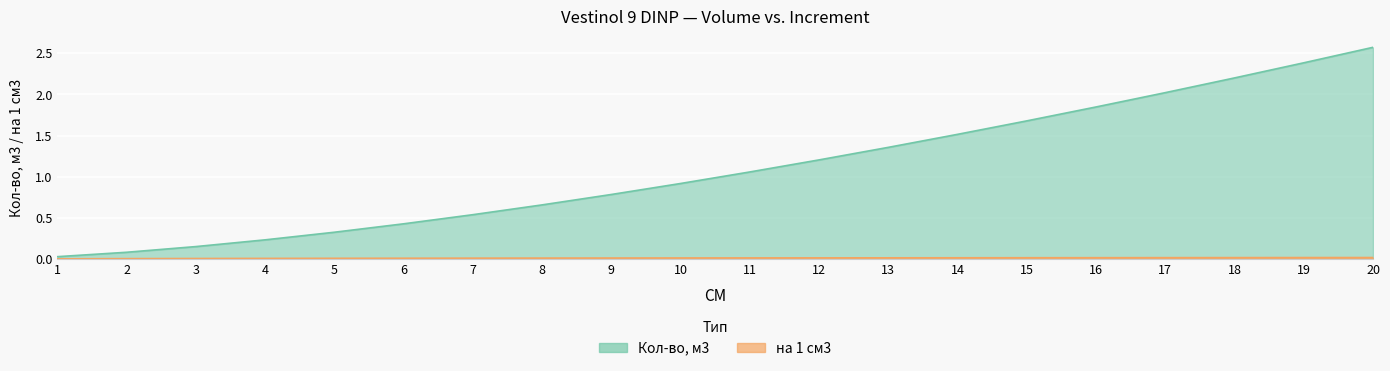

What is the sum of all на 1 см3 values?

0.3